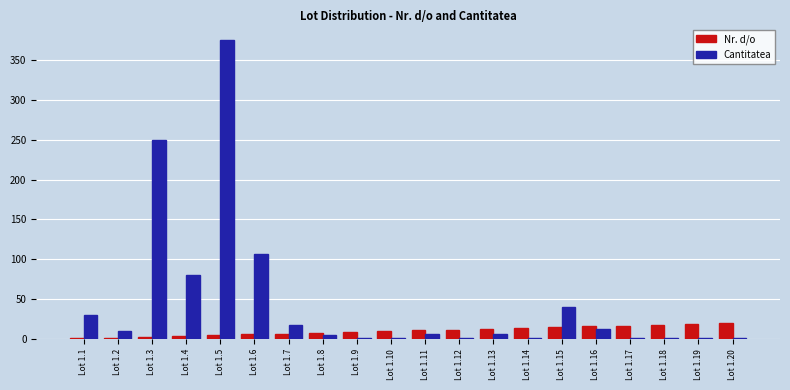

What is the sum of all Nr. d/o values?

210